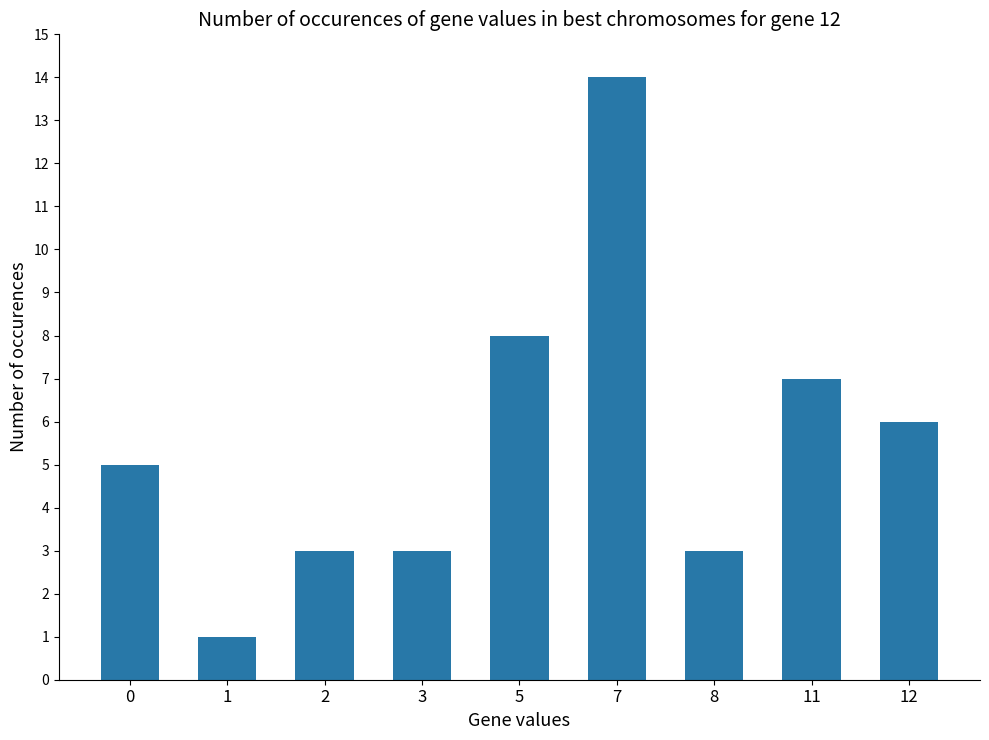

What is the ratio of the value at 7 to the value at 12?

2.3